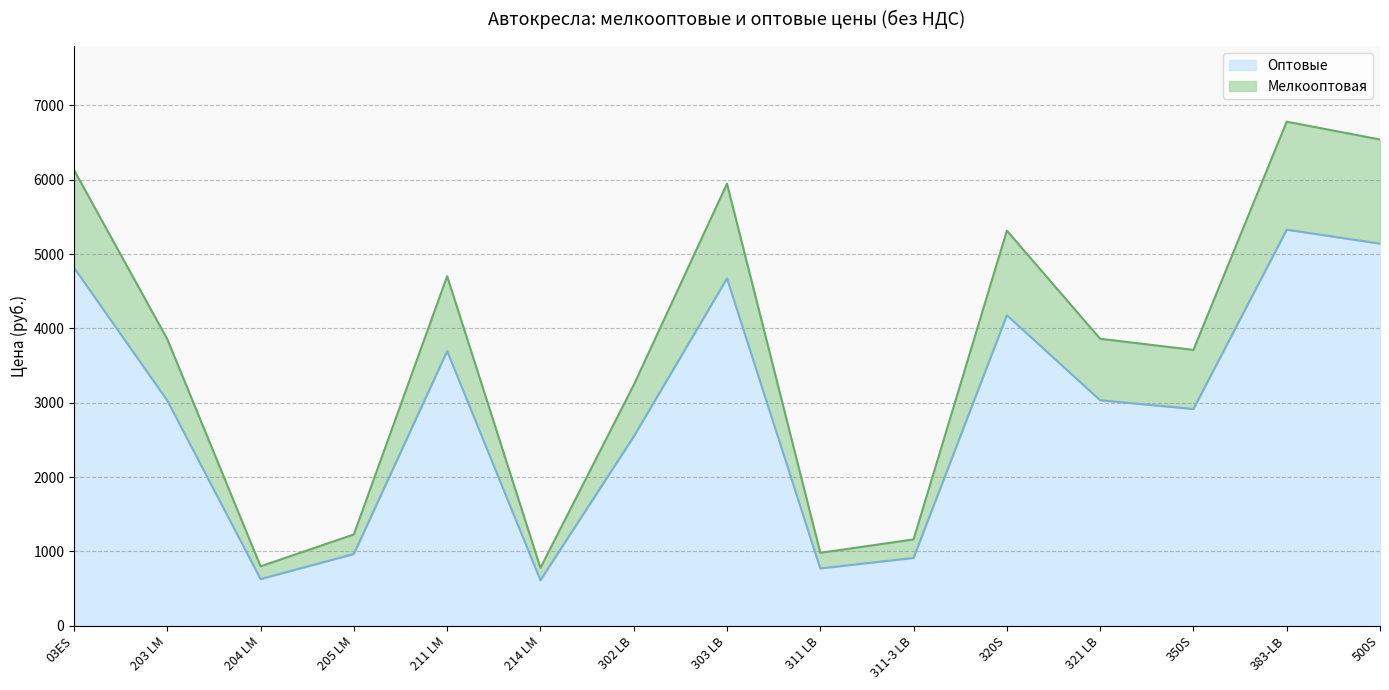

What is the value of the Мелкооптовая point at the 5th from the left?

4702